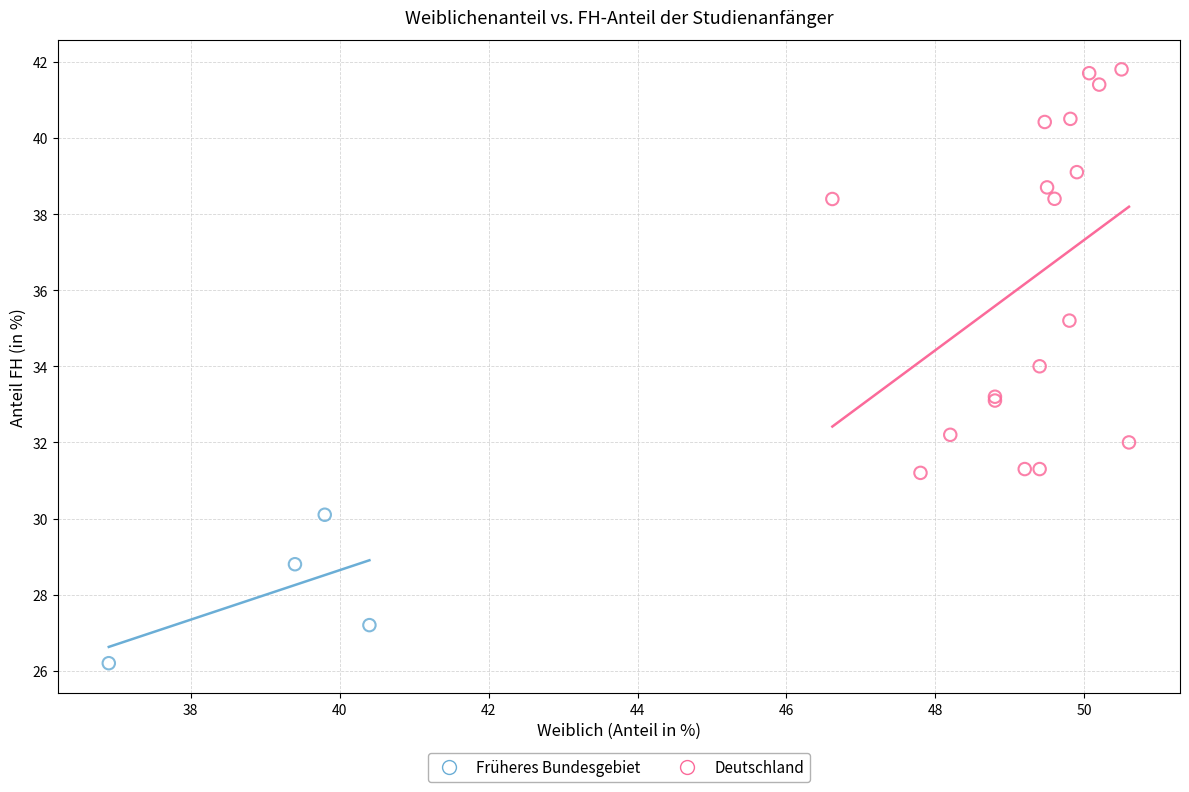

Which series reaches the maximum Y coordinate?

Deutschland